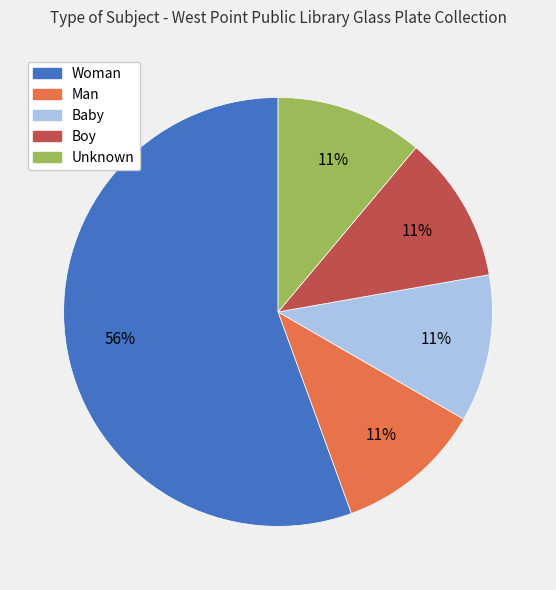

To the nearest percent, what is the combined percentage of Woman and Man?

67%